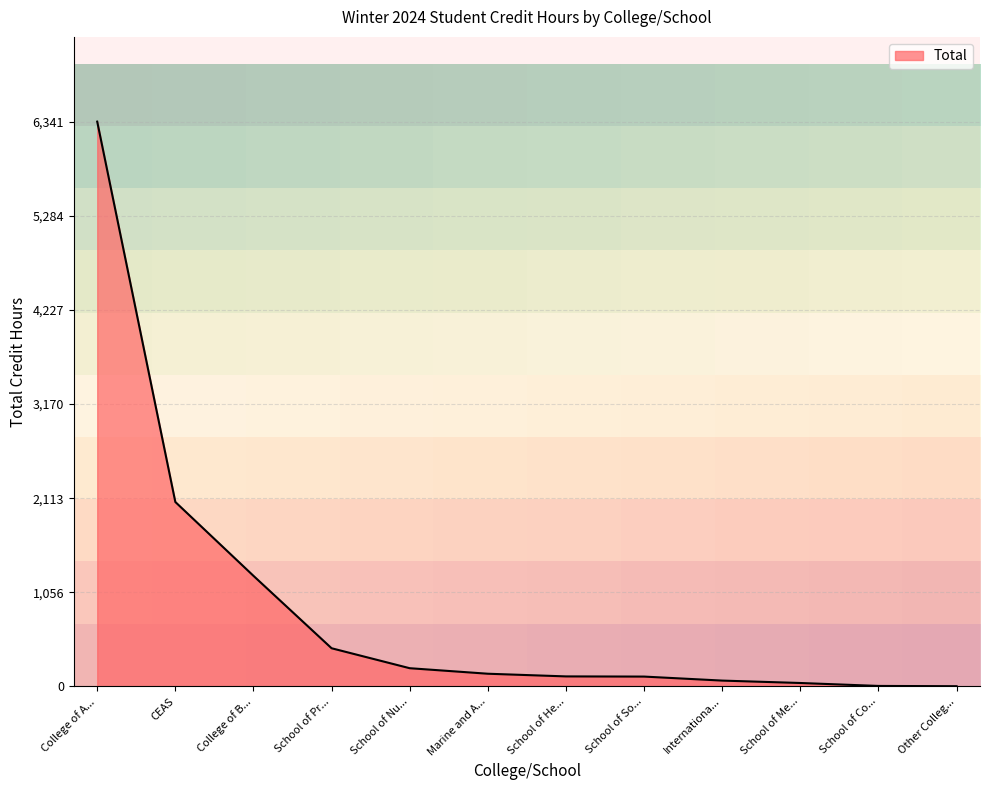

Is it true that Total equals 2071 at CEAS?

True